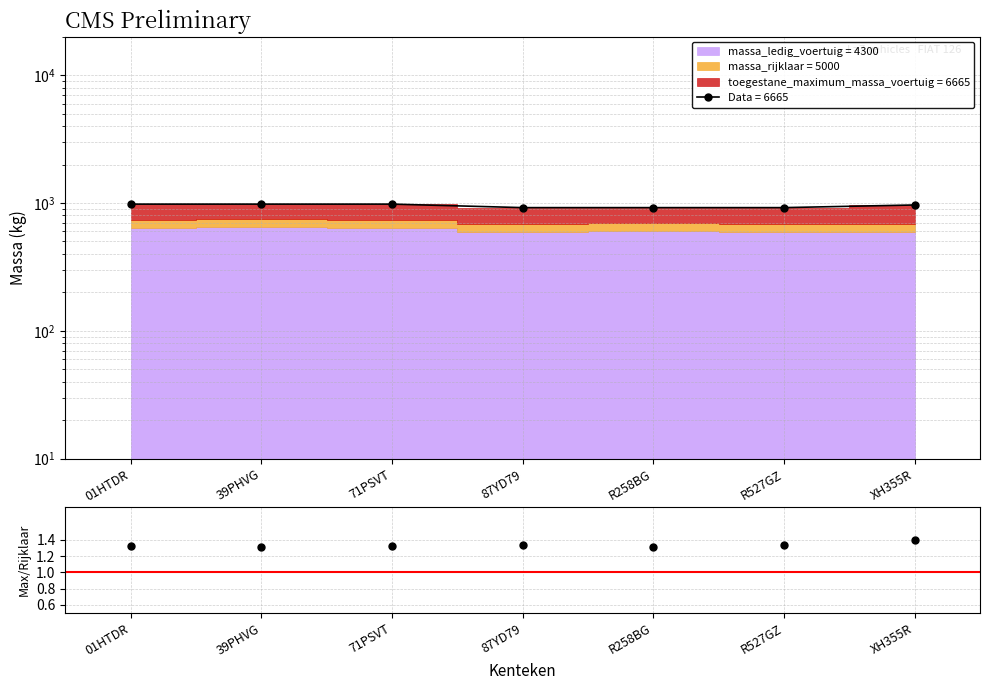

Reading left to right, what are all the values shown in this chart?

01HTDR=1.3	39PHVG=1.3	71PSVT=1.3	87YD79=1.3	R258BG=1.3	R527GZ=1.3	XH355R=1.4